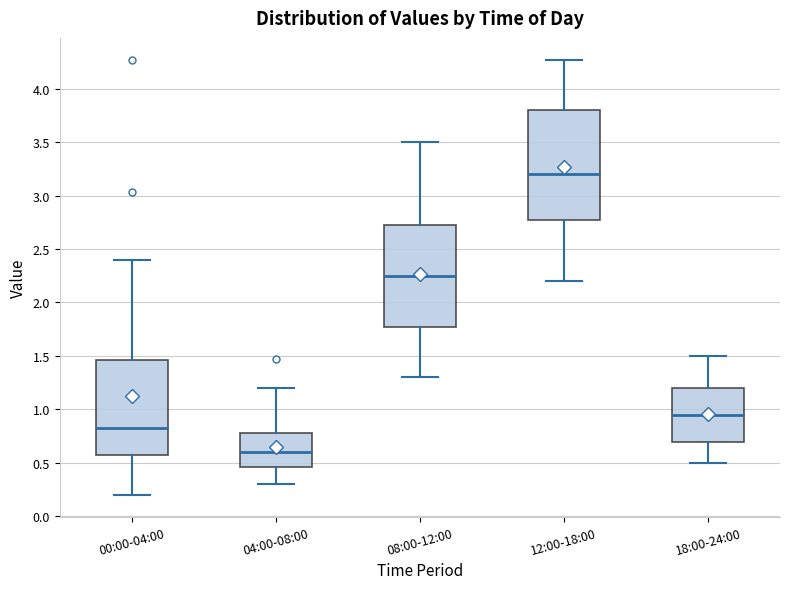

Comparing the boxes themselves (not the whiskers), which one is the tallest?

12:00-18:00